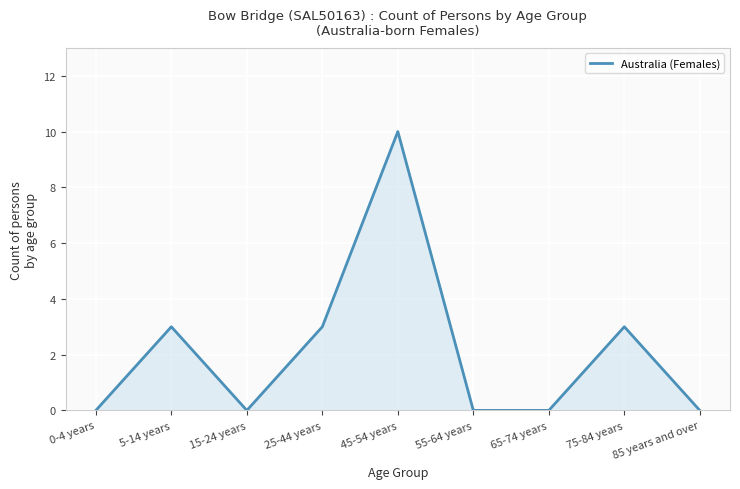

What is the difference between the maximum and minimum values?

10